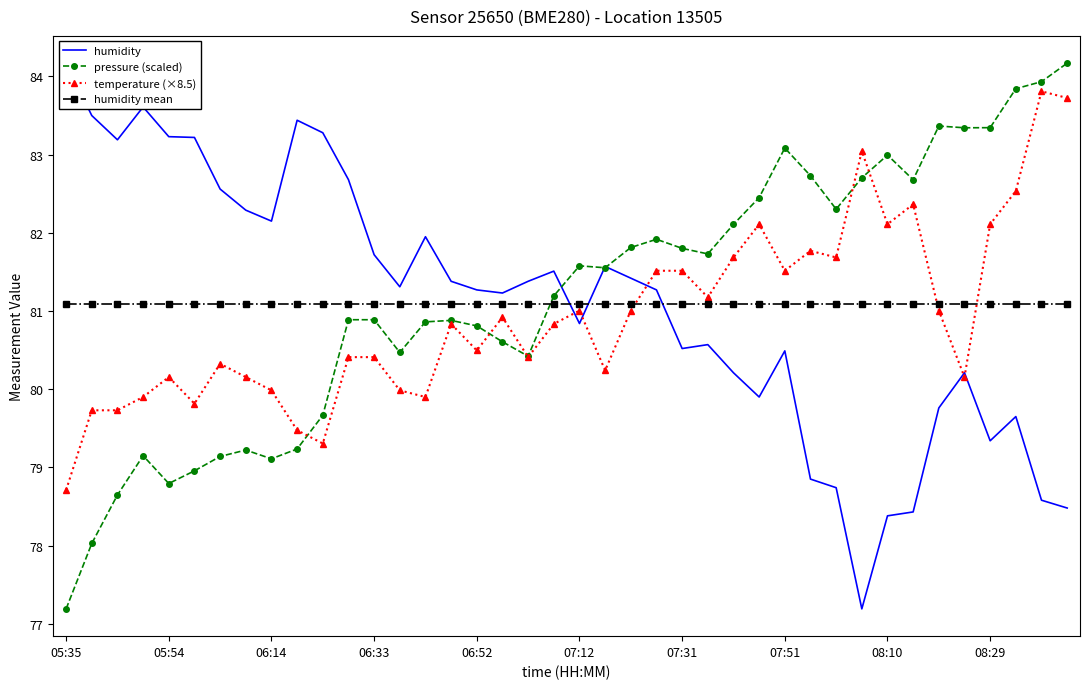

What is the maximum value shown in the chart?

84.2